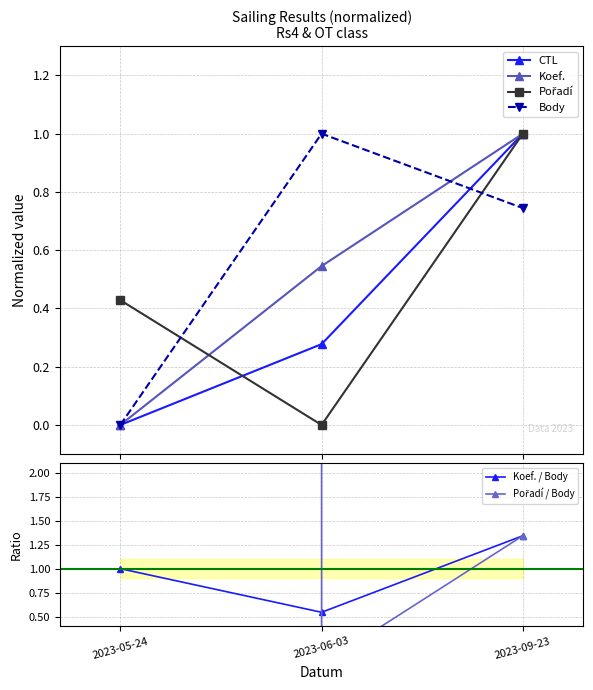

What is the value of the CTL point at the 3rd from the left?

1.0